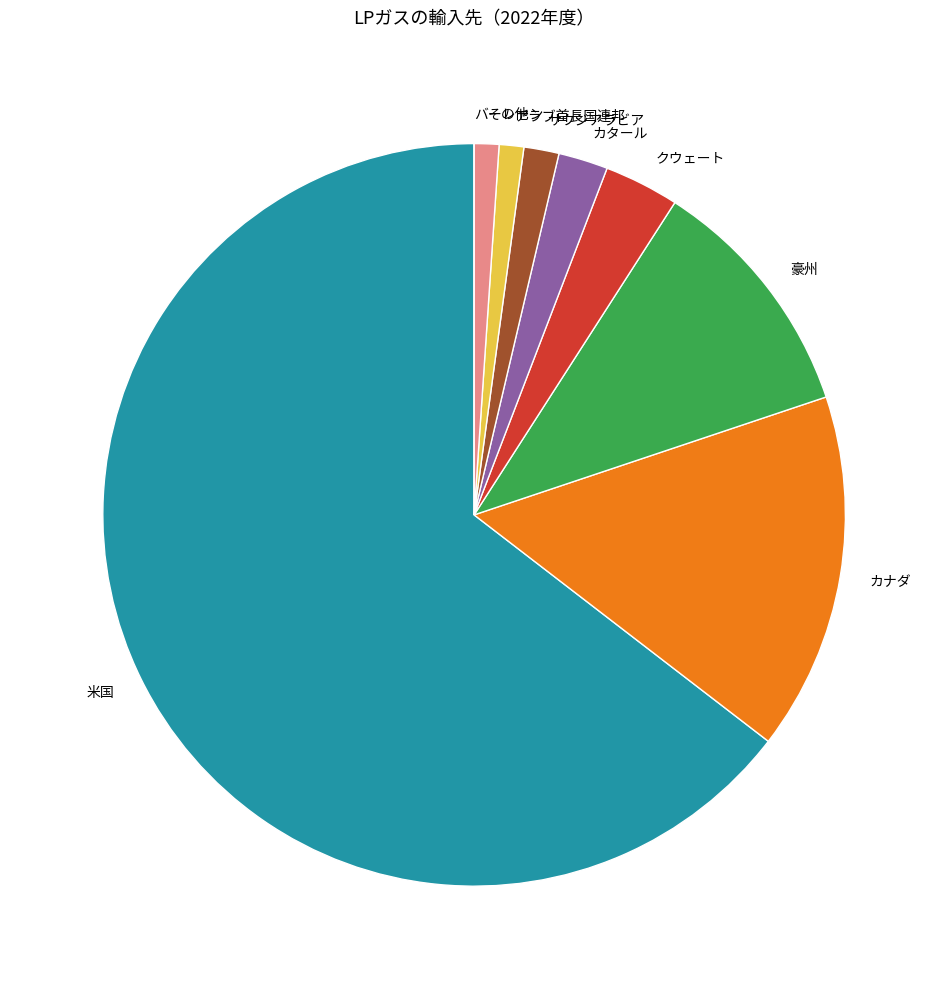

Which slice represents more than half of the pie?

米国